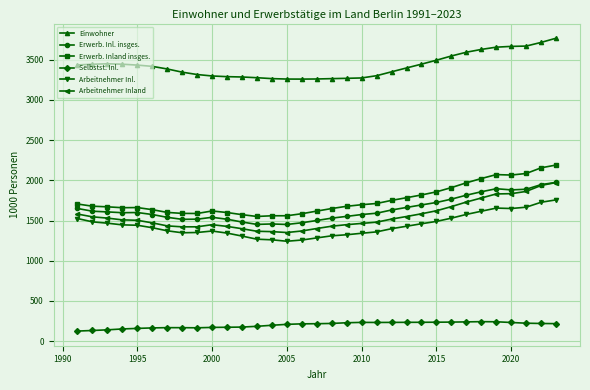

What is the value of the Einwohner point at the 14th from the left?

3265.9